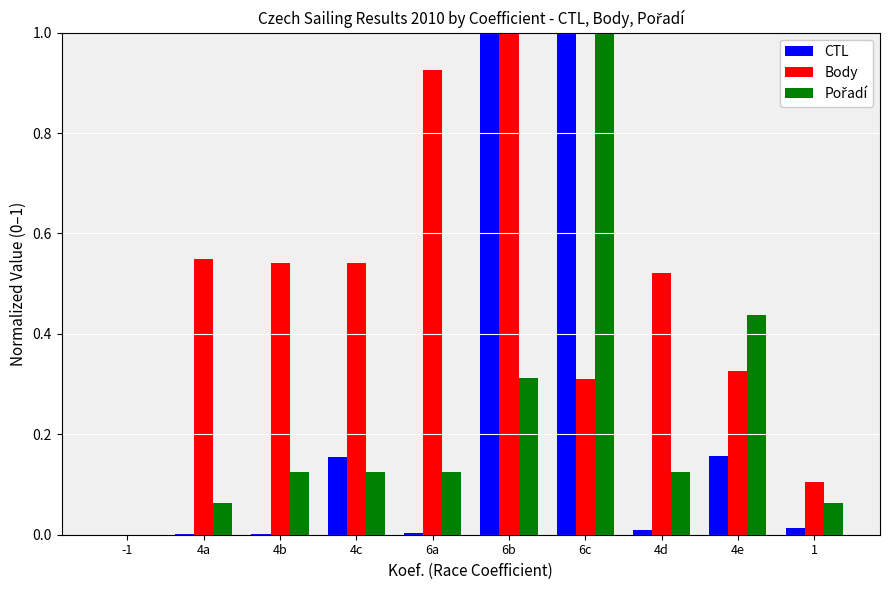

Is it true that CTL equals -0.4 at -1?

False